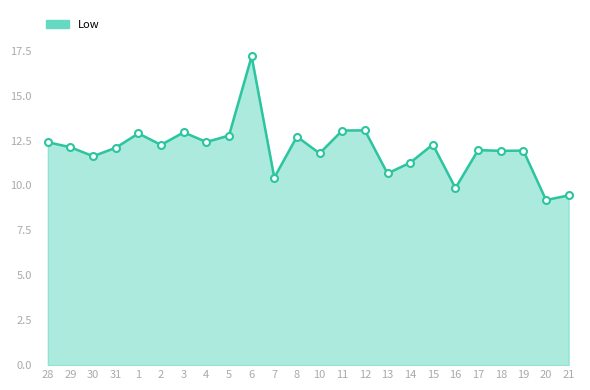

What is the minimum value shown in the chart?

9.2